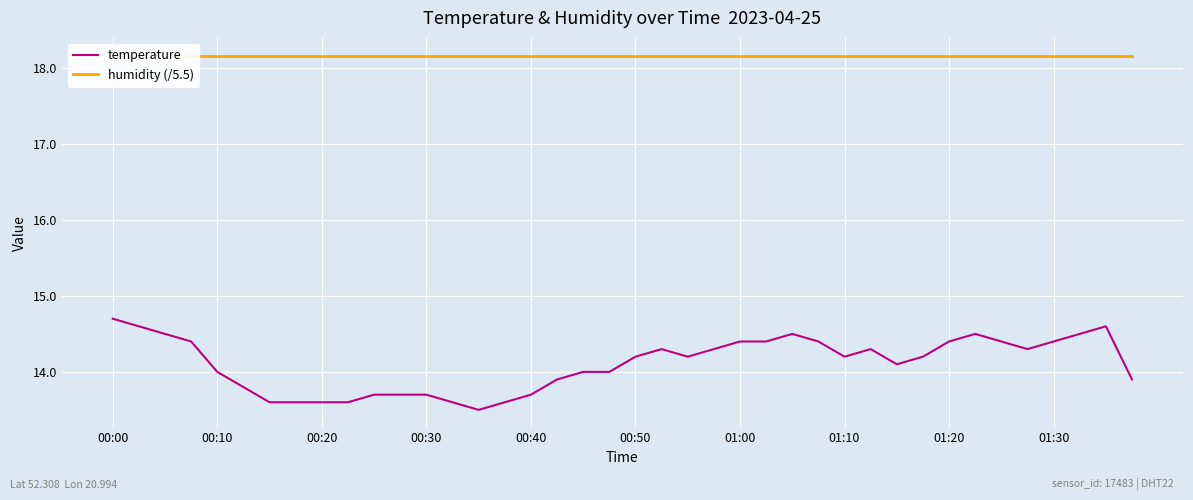

List the series in order of their peak value, highest first.

humidity (/5.5), temperature